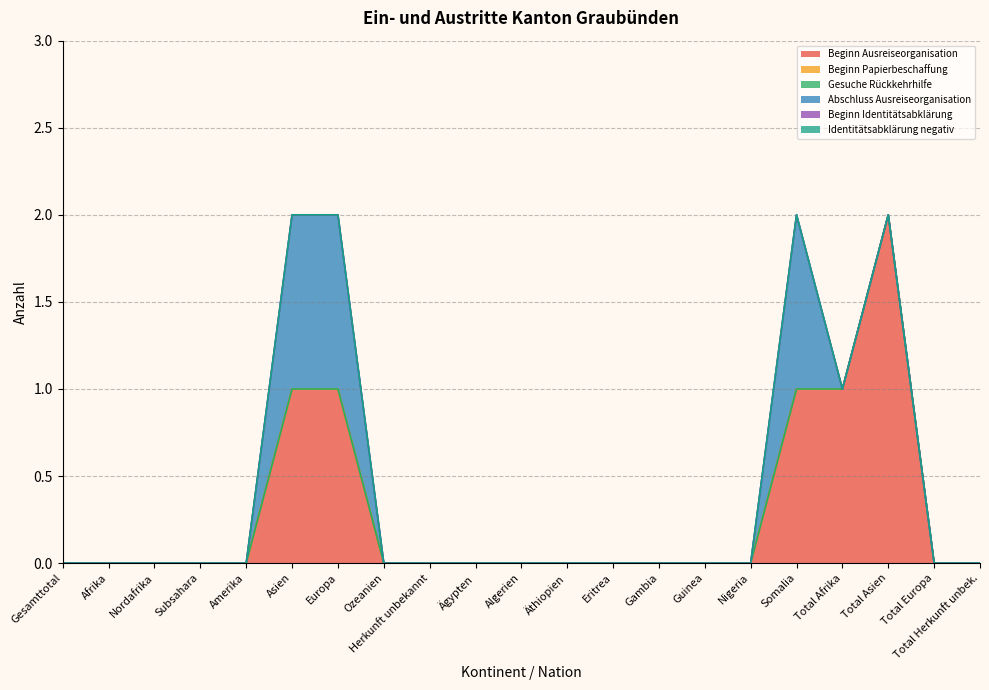

Which label corresponds to the smallest value in the chart?

Gesamttotal